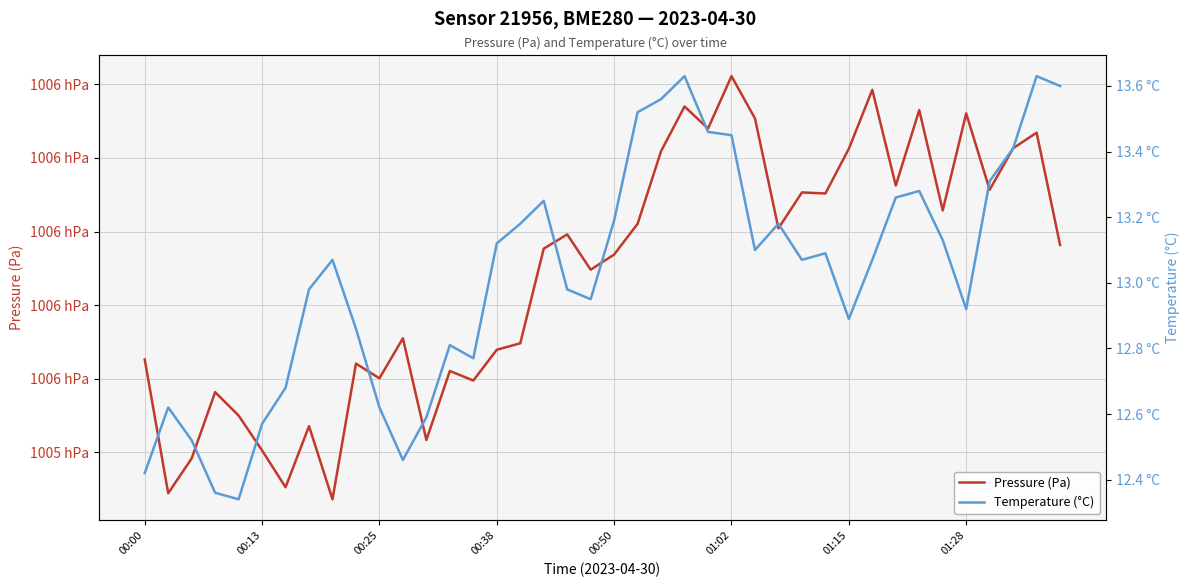

At which label does Temperature (°C) first exceed 13?

8